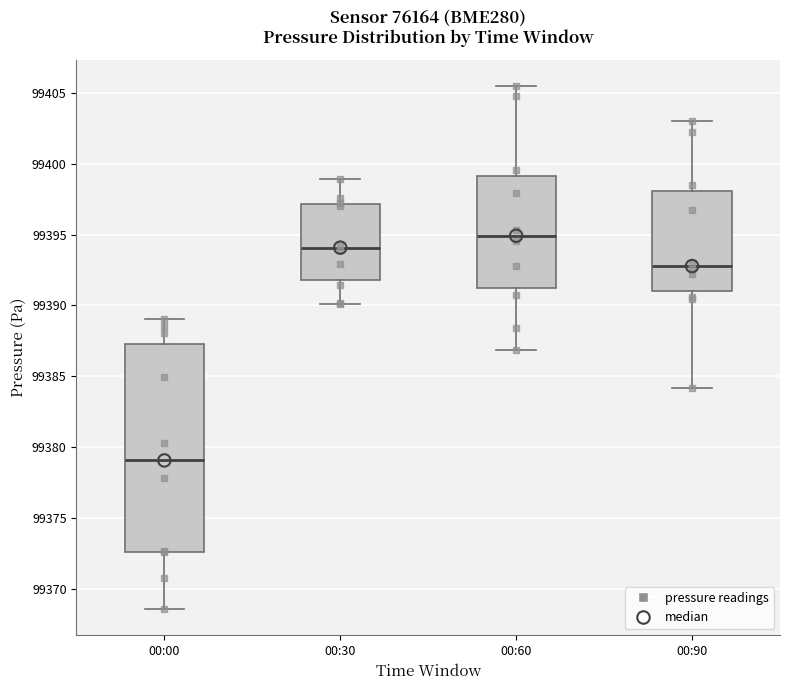

Reading left to right, read every box against the y-axis: the position of its median line, the range the box covers, and the ends of its whiskers. The values are not printed on the chart, so give them approximately, as read against the axis.

00:00: median 99379.0, box 99372.5 to 99387.5, whiskers 99368.5 to 99389.0
00:30: median 99394.0, box 99392.0 to 99397.0, whiskers 99390.0 to 99399.0
00:60: median 99395.0, box 99391.0 to 99399.0, whiskers 99387.0 to 99405.5
00:90: median 99393.0, box 99391.0 to 99398.0, whiskers 99384.0 to 99403.0